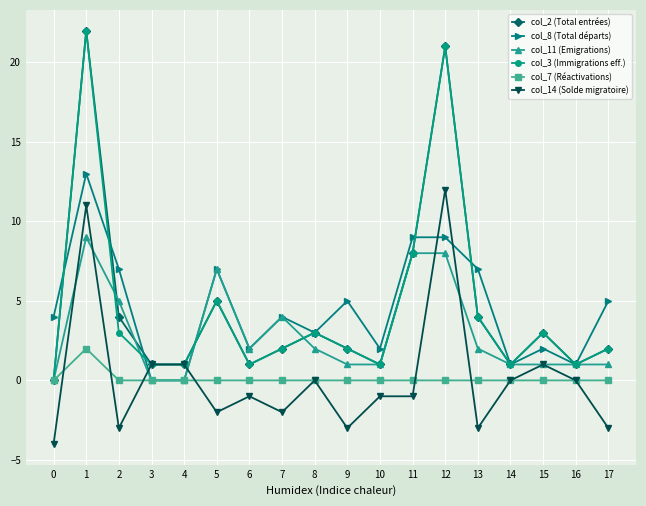

The value of col_11 (Emigrations) at 17 is 0. True or false?

False